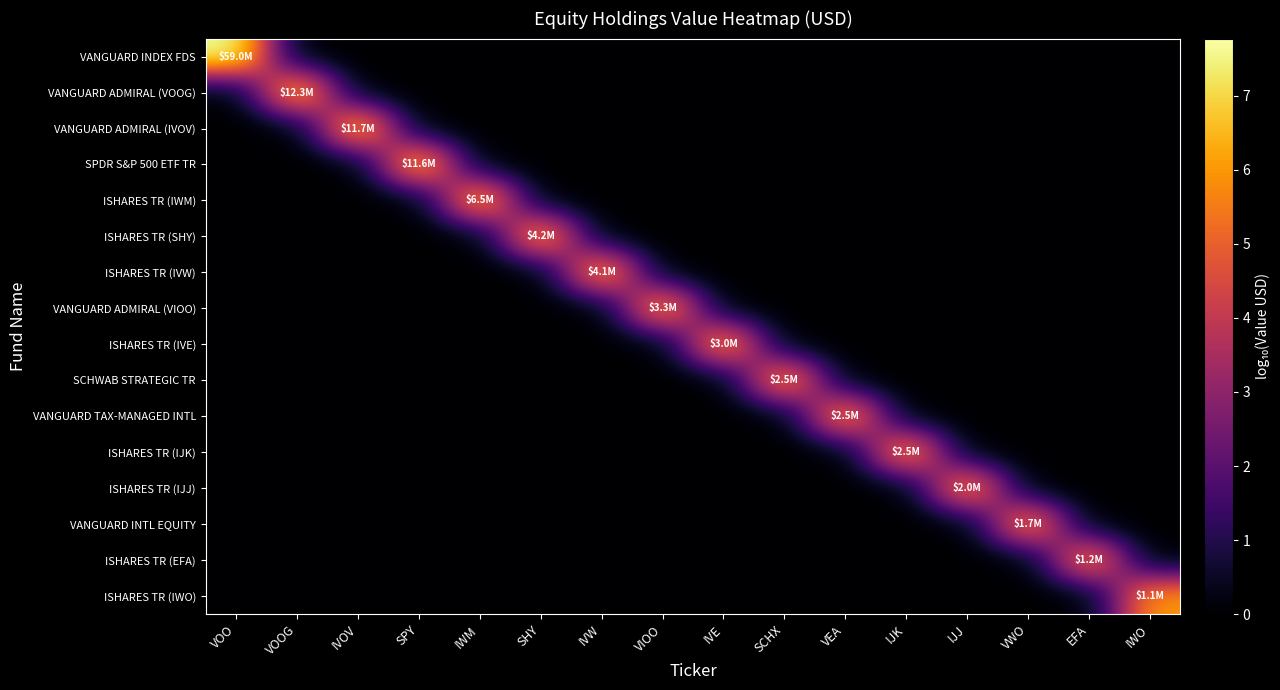

Between IVOV and VWO, which series saw the biggest shift?

VANGUARD ADMIRAL (IVOV)